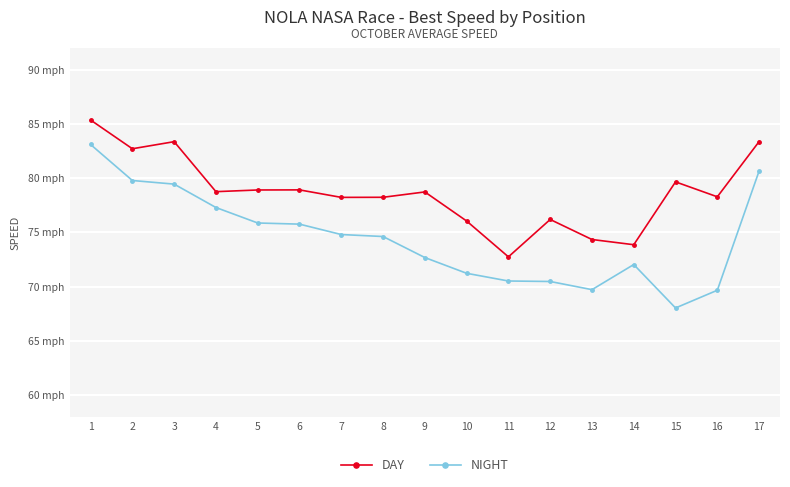

Is this an area chart (filled region under the line)?

No